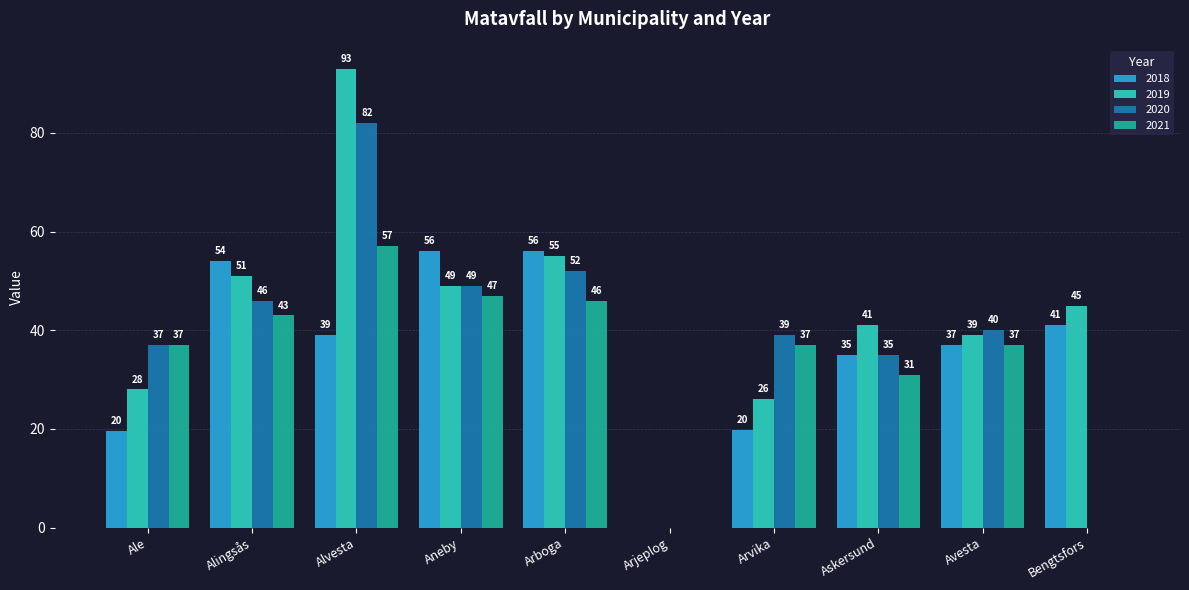

True or false: 2020 has a value of 0.0 at Bengtsfors.

True